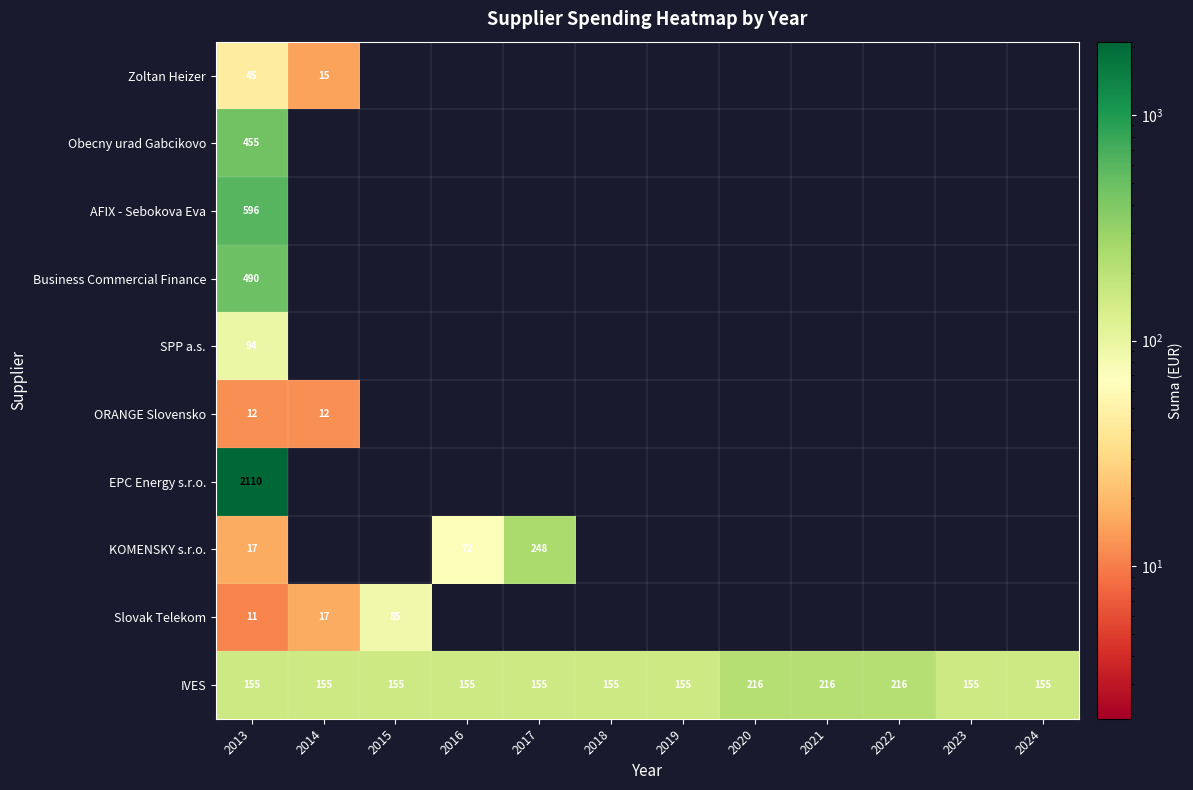

Count the IVES values in the range 155 to 216.

12